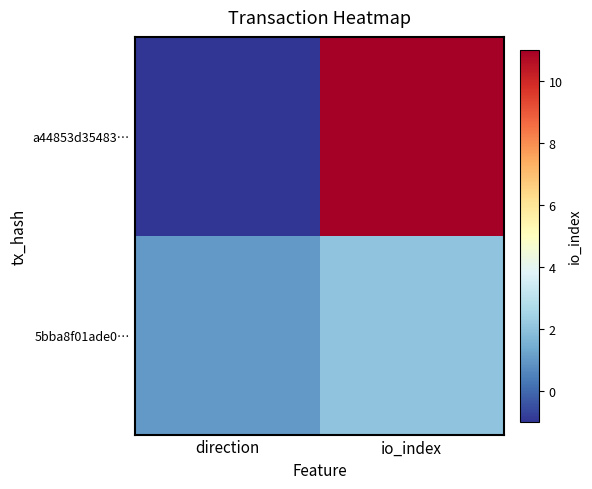

Reading left to right, what are all the values shown in this chart?

a44853d35483…: direction=-1	io_index=11
5bba8f01ade0…: direction=1	io_index=2